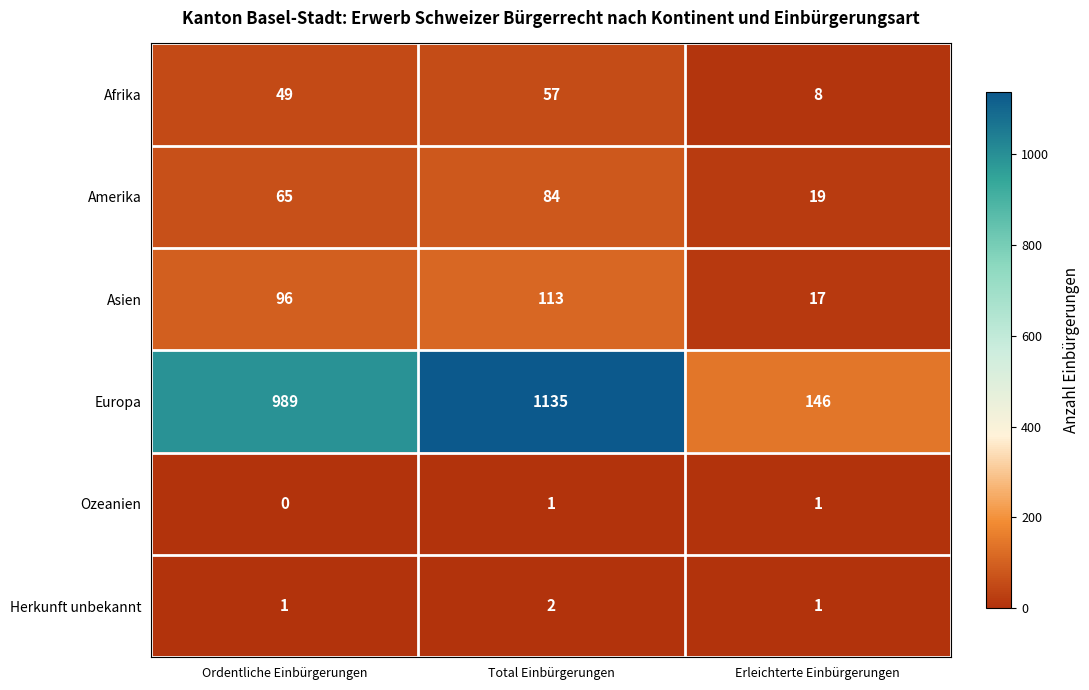

At which category is the sum across all series the highest?

Total Einbürgerungen